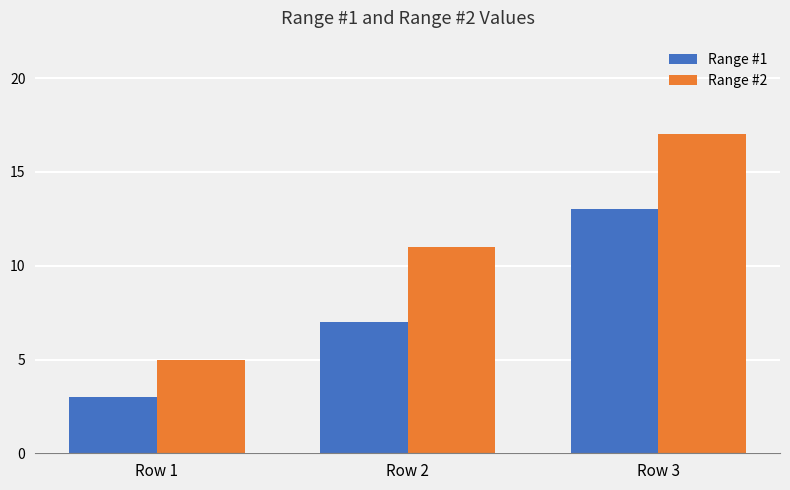

List the labels in order of Range #1 value, smallest first.

Row 1, Row 2, Row 3